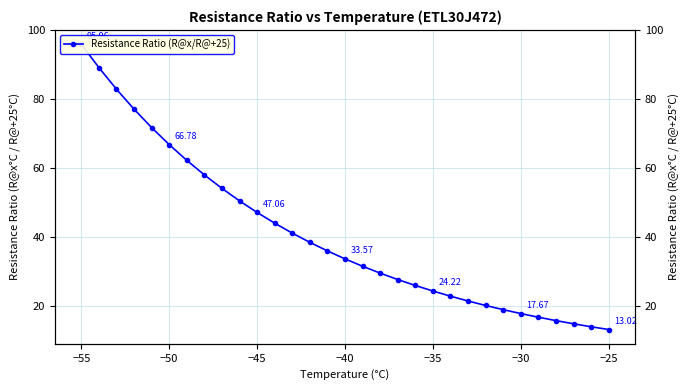

How many categories are shown in the chart?

31